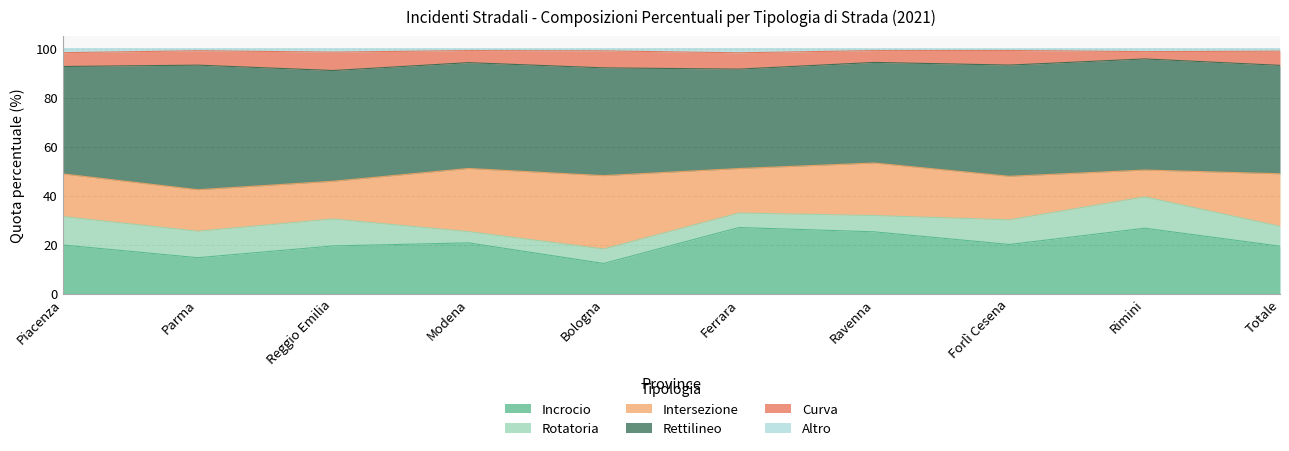

Reading left to right, transcribe all the data shown in this chart.

Incrocio: Piacenza=19.8	Parma=14.6	Reggio Emilia=19.4	Modena=20.7	Bologna=12.3	Ferrara=27.0	Ravenna=25.2	Forlì Cesena=20.0	Rimini=26.7	Totale=19.4
Rotatoria: Piacenza=11.6	Parma=10.8	Reggio Emilia=11.0	Modena=4.6	Bologna=5.9	Ferrara=5.9	Ravenna=6.7	Forlì Cesena=10.1	Rimini=12.8	Totale=8.1
Intersezione: Piacenza=17.4	Parma=17.0	Reggio Emilia=15.4	Modena=25.8	Bologna=30.0	Ferrara=18.2	Ravenna=21.5	Forlì Cesena=17.8	Rimini=11.0	Totale=21.5
Rettilineo: Piacenza=43.9	Parma=50.9	Reggio Emilia=45.2	Modena=43.2	Bologna=44.0	Ferrara=40.6	Ravenna=41.1	Forlì Cesena=45.4	Rimini=45.4	Totale=44.3
Curva: Piacenza=5.7	Parma=5.9	Reggio Emilia=7.5	Modena=4.9	Bologna=6.9	Ferrara=6.7	Ravenna=4.8	Forlì Cesena=6.0	Rimini=3.0	Totale=5.8
Altro: Piacenza=1.6	Parma=0.8	Reggio Emilia=1.4	Modena=0.8	Bologna=0.9	Ferrara=1.7	Ravenna=0.8	Forlì Cesena=0.7	Rimini=1.2	Totale=1.0